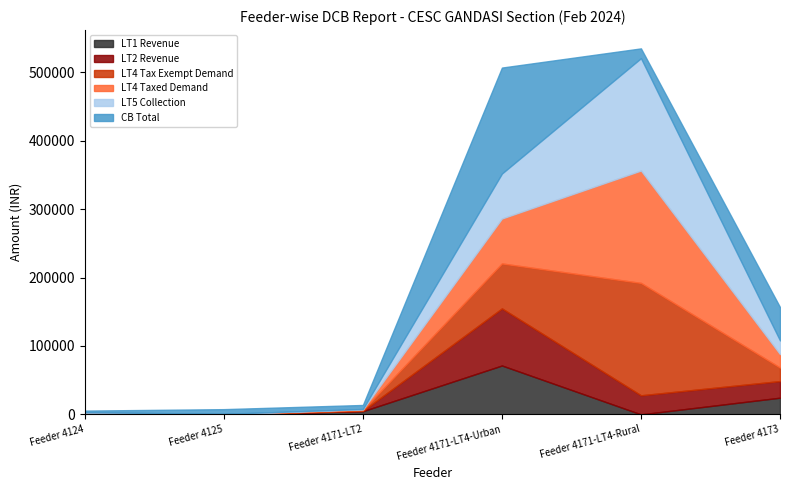

What is the total value across all series at Feeder 4173?

156833.4